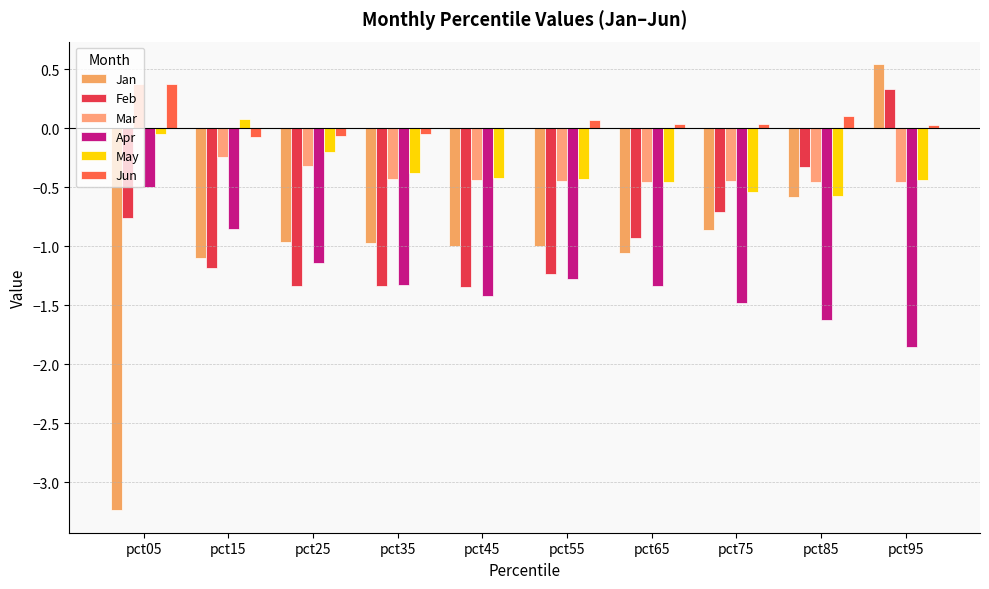

At which category is the sum across all series the highest?

pct95